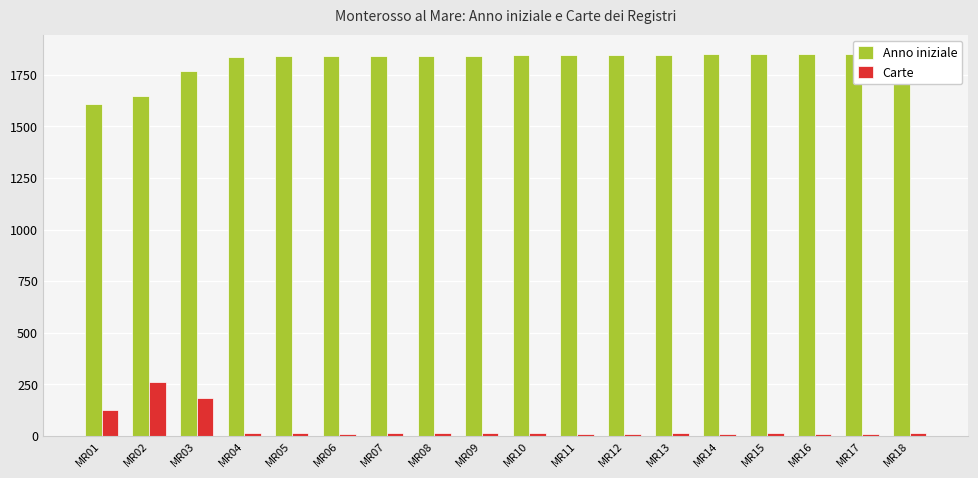

How many distinct data groups are displayed?

2